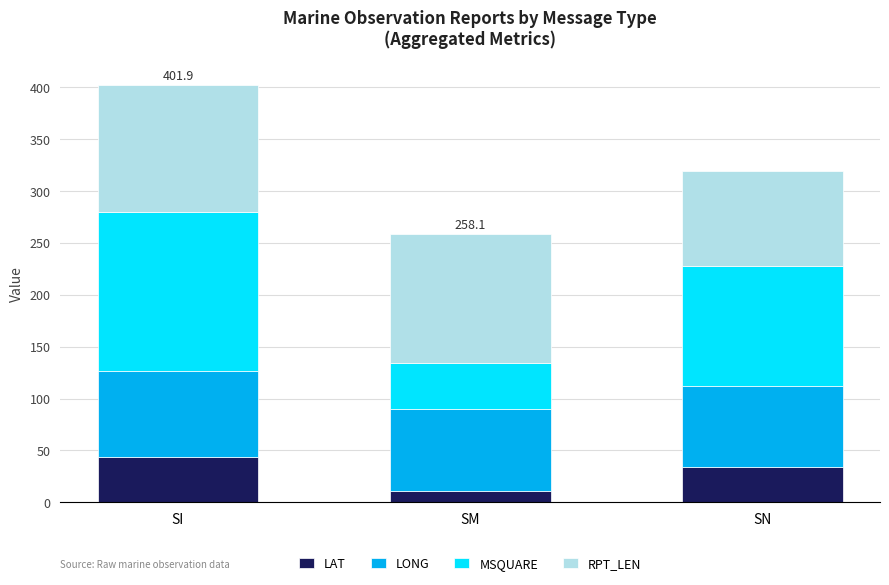

What is the difference between the maximum and second lowest values in the LAT series?

9.4